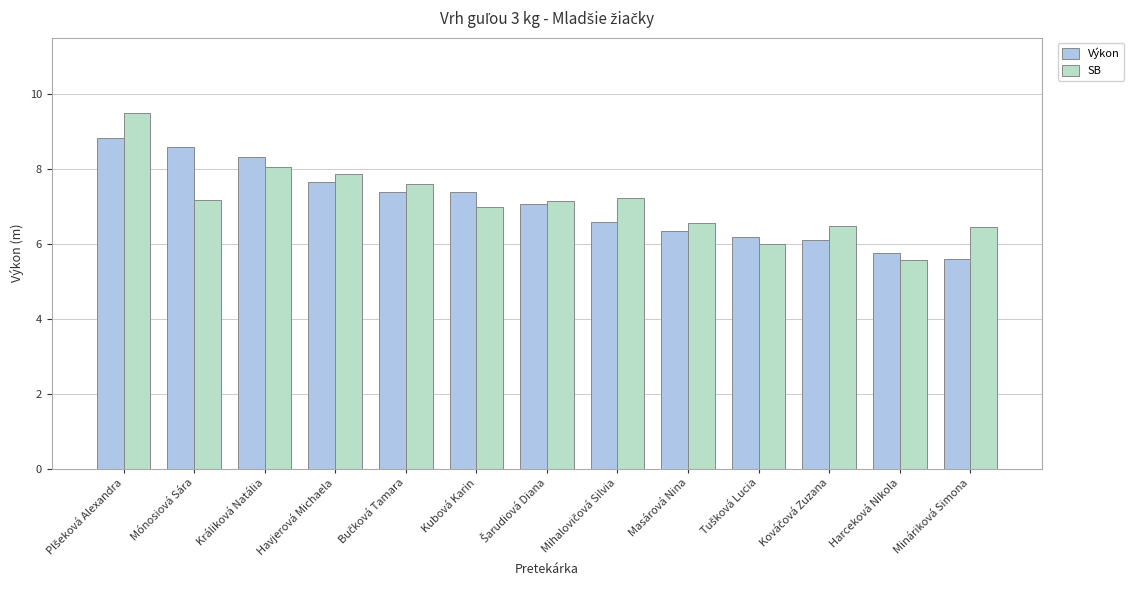

The value of Výkon at Havjerová Michaela is 7.7. True or false?

True